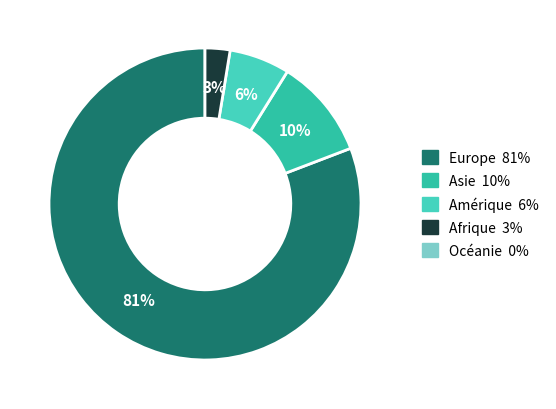

Rank the categories by value from lowest to highest.

Océanie, Afrique, Amérique, Asie, Europe